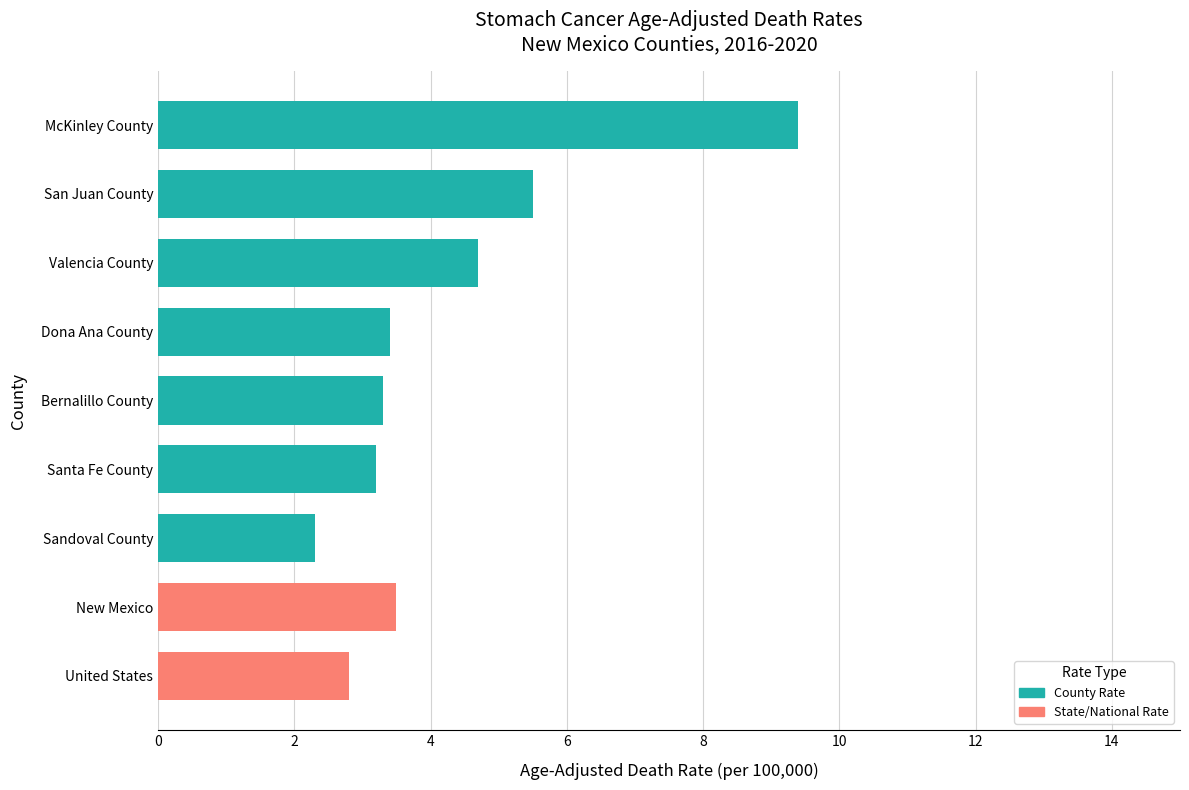

What is the difference between the values at Santa Fe County and San Juan County?

2.3